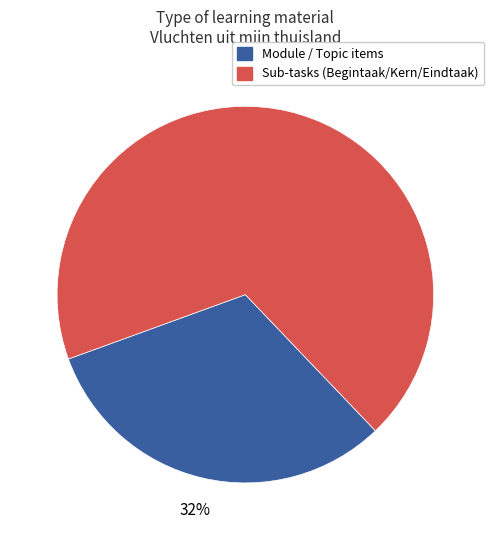

Does any single category account for the majority?

Yes